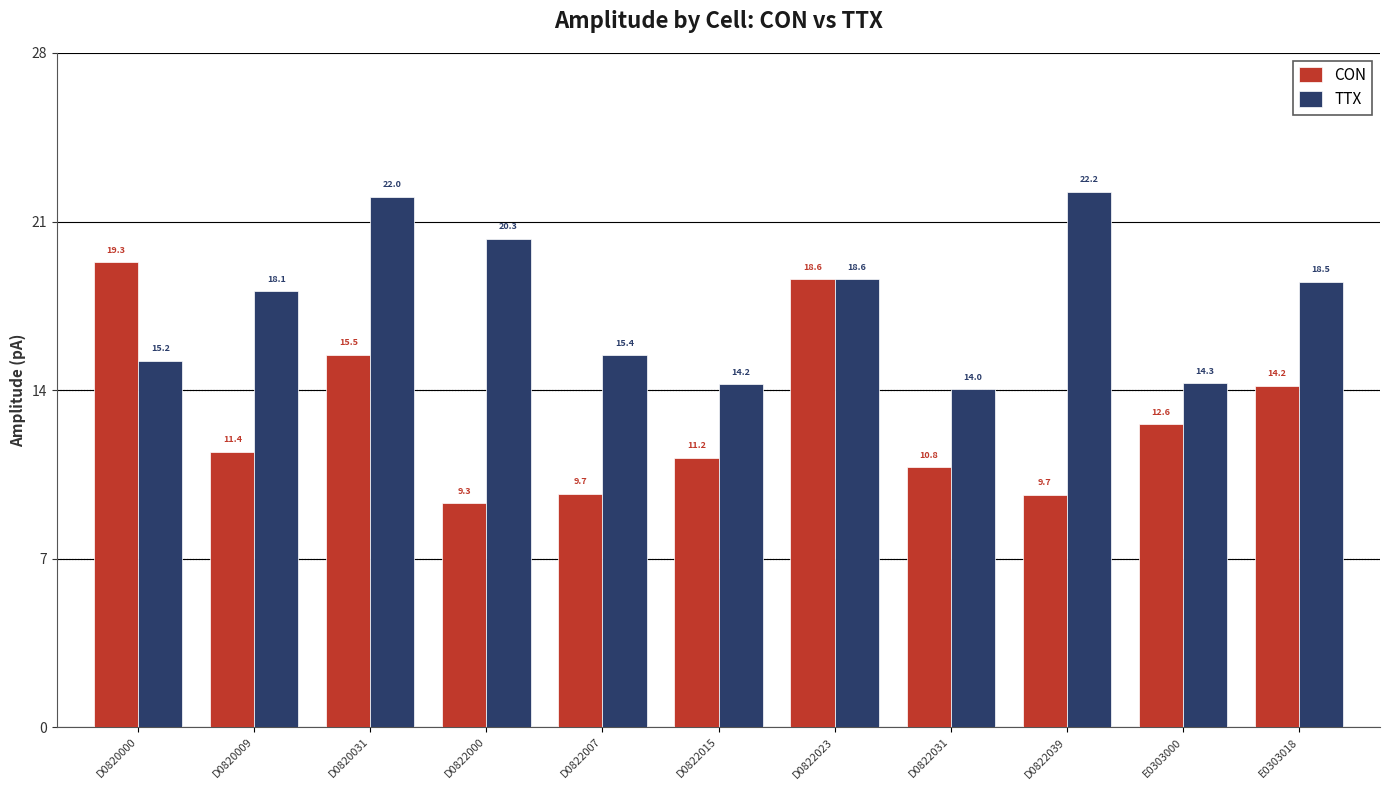

Reading right to left, list all the values displayed in this chart.

CON: E0303018=14.2	E0303000=12.6	D0822039=9.7	D0822031=10.8	D0822023=18.6	D0822015=11.2	D0822007=9.7	D0822000=9.3	D0820031=15.5	D0820009=11.4	D0820000=19.3
TTX: E0303018=18.5	E0303000=14.3	D0822039=22.2	D0822031=14.0	D0822023=18.6	D0822015=14.2	D0822007=15.4	D0822000=20.3	D0820031=22.0	D0820009=18.1	D0820000=15.2